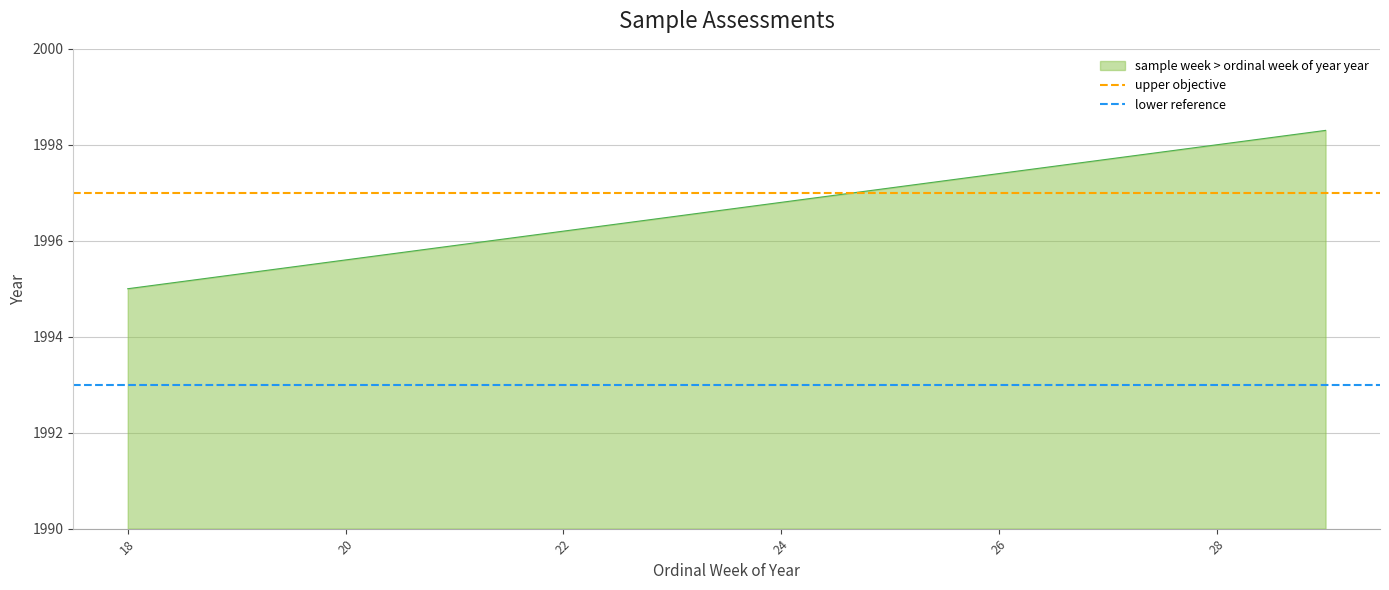

At how many categories does at least one series exceed 1993?

2